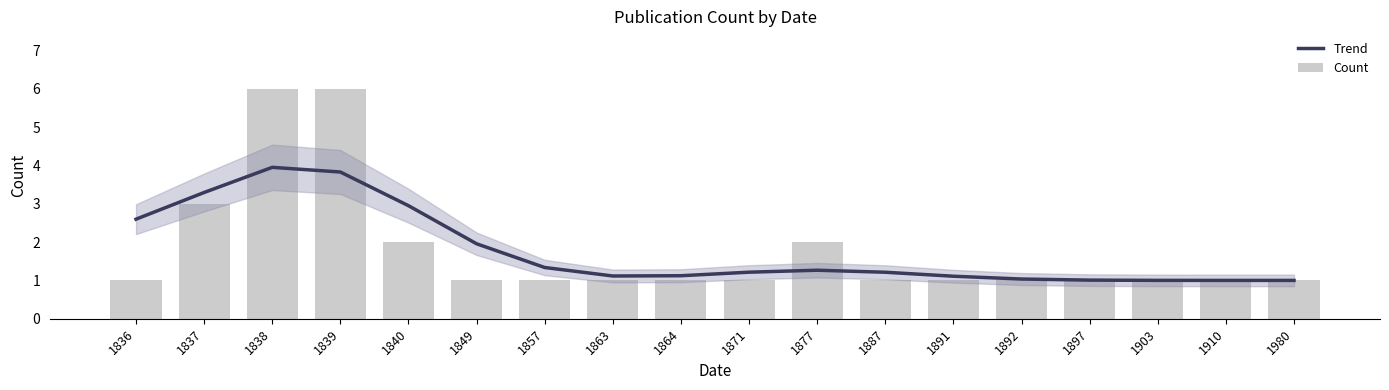

Reading right to left, what are all the values shown in this chart?

Trend: 1980=1.0	1910=1.0	1903=1.0	1897=1.0	1892=1.0	1891=1.1	1887=1.2	1877=1.3	1871=1.2	1864=1.1	1863=1.1	1857=1.3	1849=2.0	1840=2.9	1839=3.8	1838=4.0	1837=3.3	1836=2.6
Count: 1980=1.0	1910=1.0	1903=1.0	1897=1.0	1892=1.0	1891=1.0	1887=1.0	1877=2.0	1871=1.0	1864=1.0	1863=1.0	1857=1.0	1849=1.0	1840=2.0	1839=6.0	1838=6.0	1837=3.0	1836=1.0